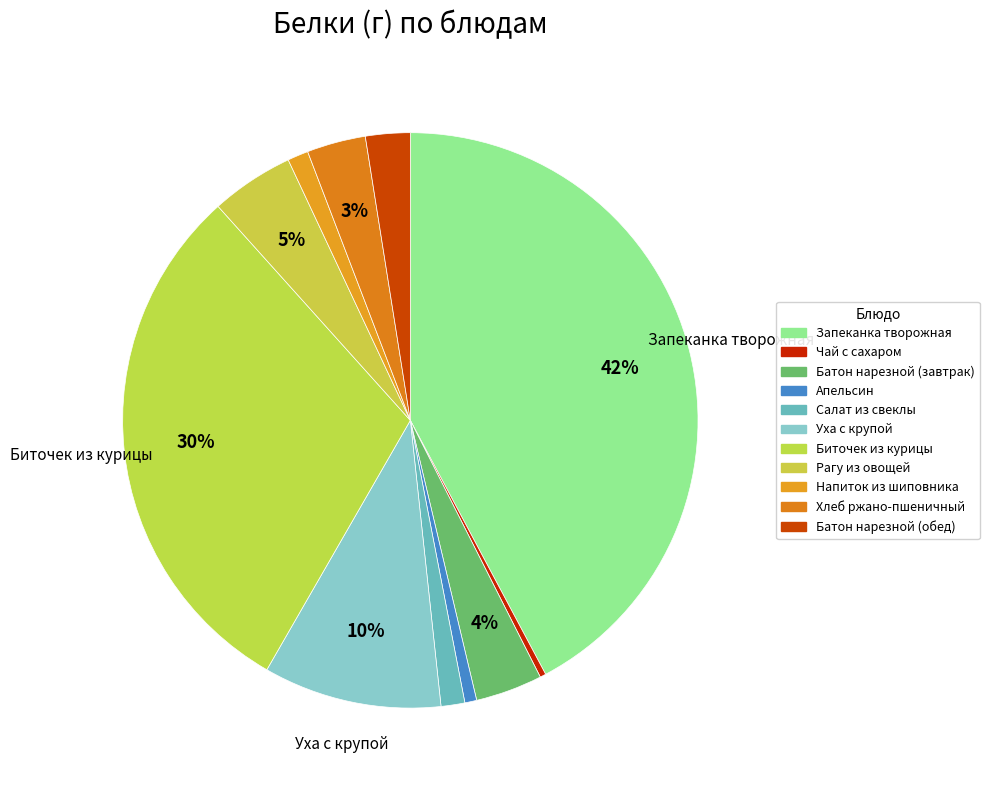

How many segments does this pie chart have?

11